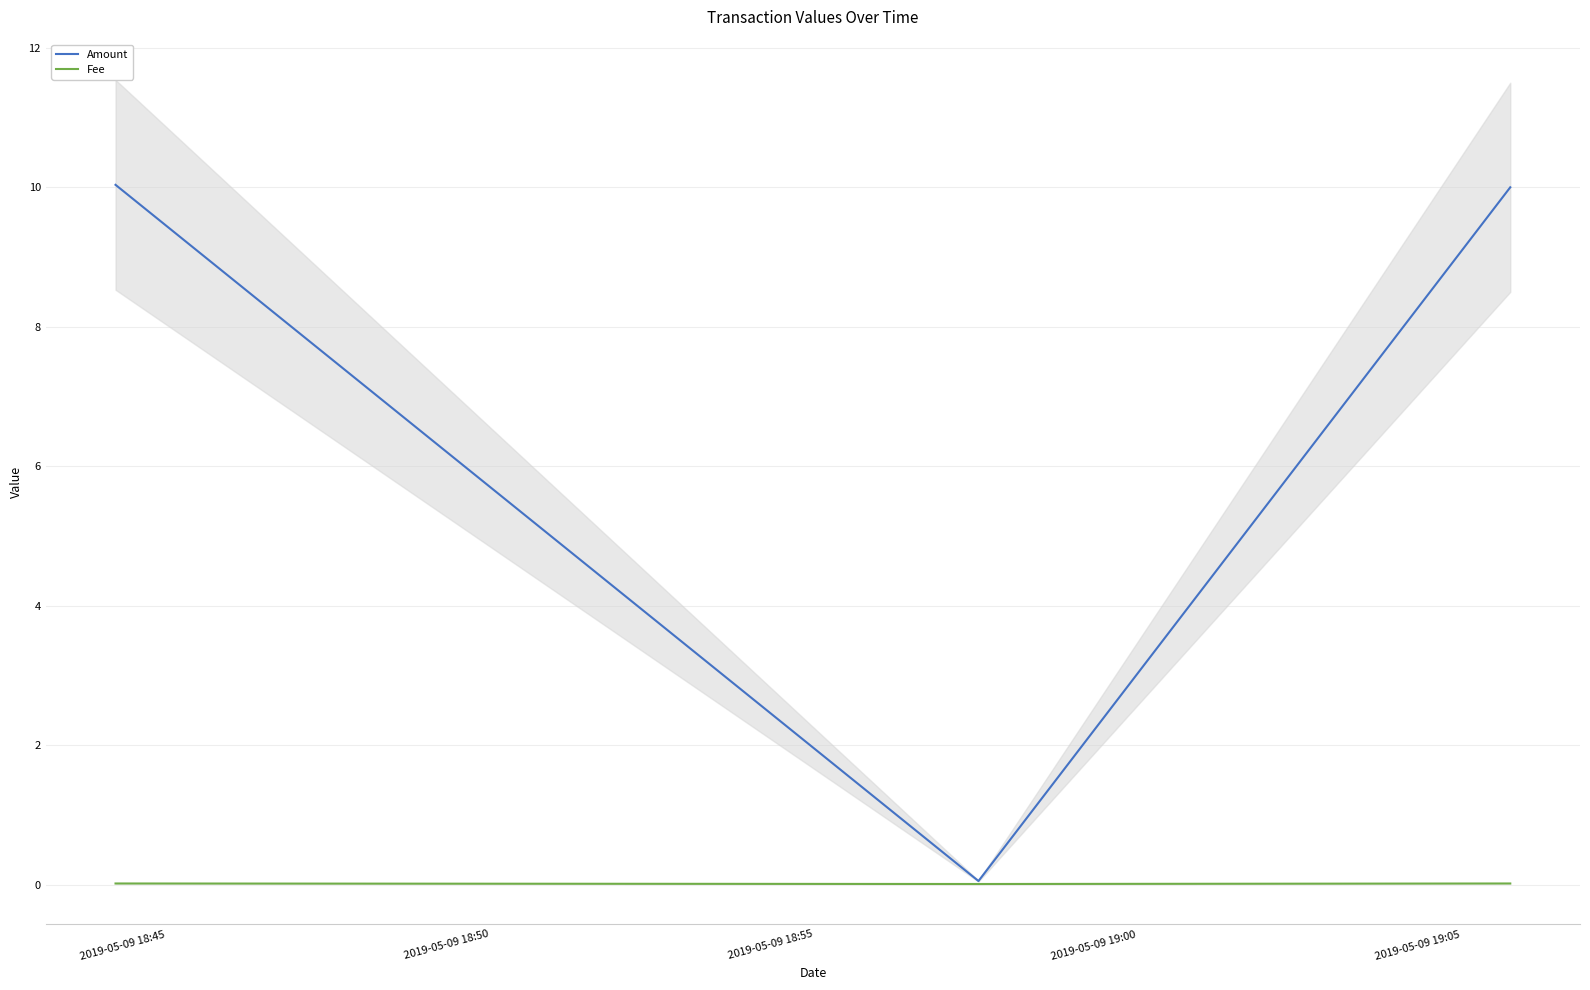

What is the maximum value for Amount?

10.0